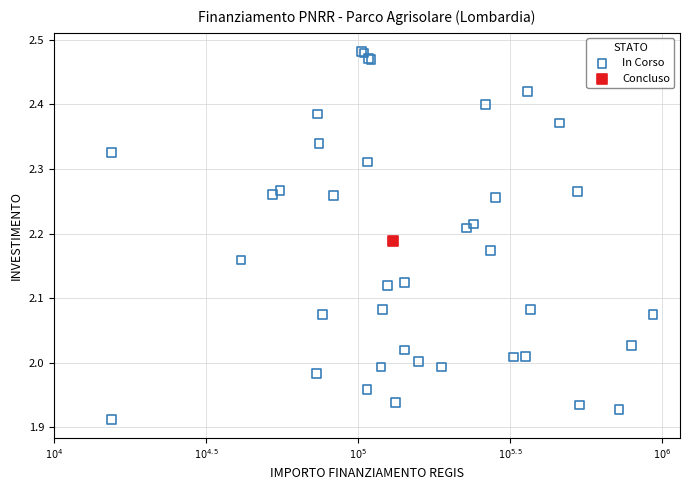

What are all the series names shown in the legend?

In Corso, Concluso